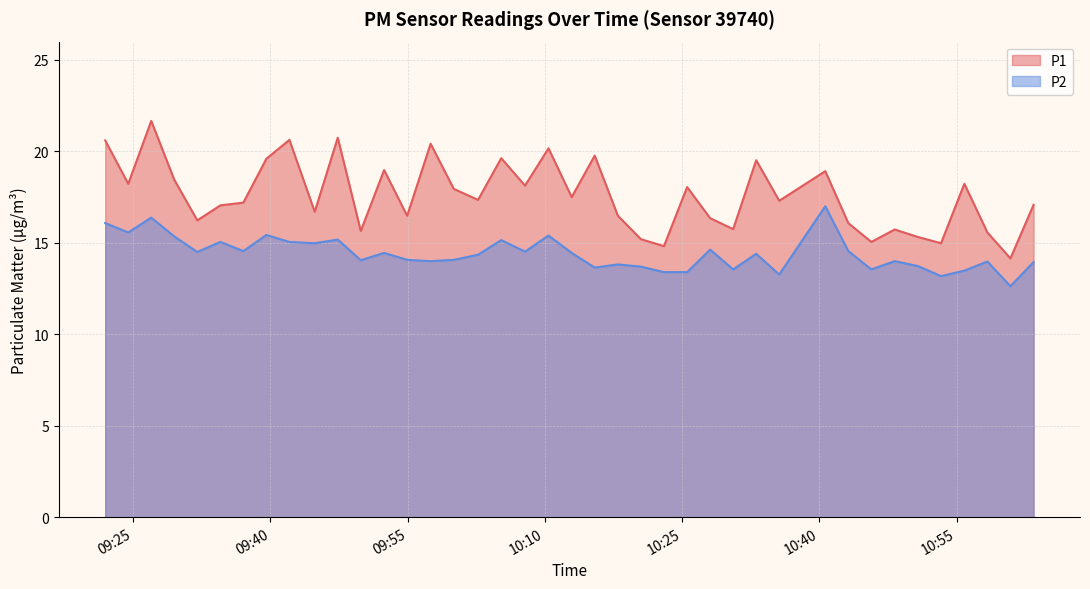

True or false: P1 and P2 cross at least once.

False